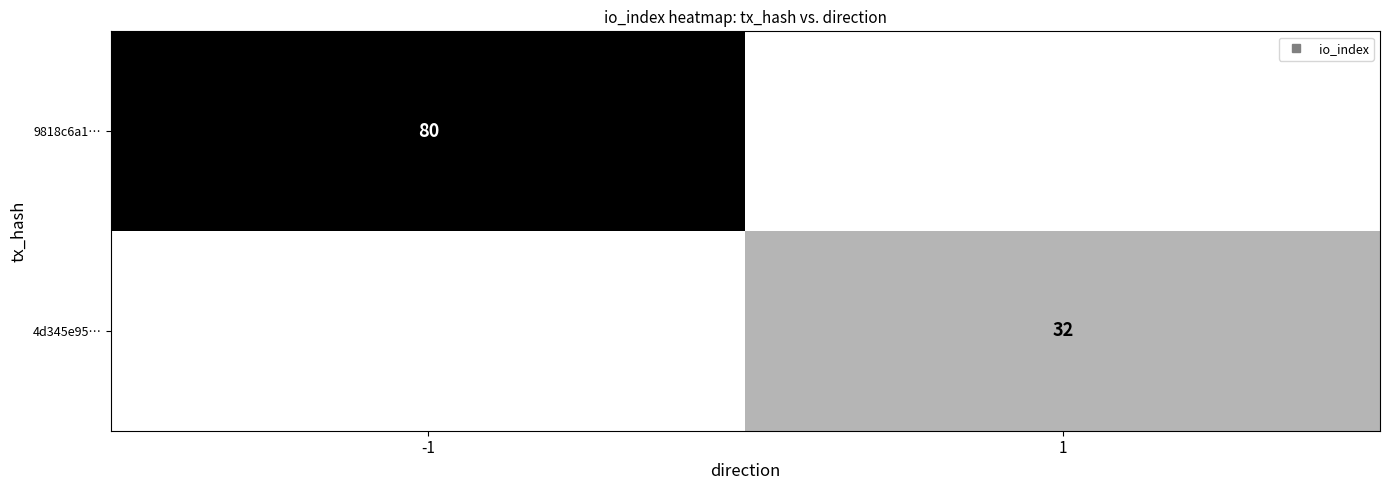

Is it true that 4d345e95… equals 0 at -1?

True